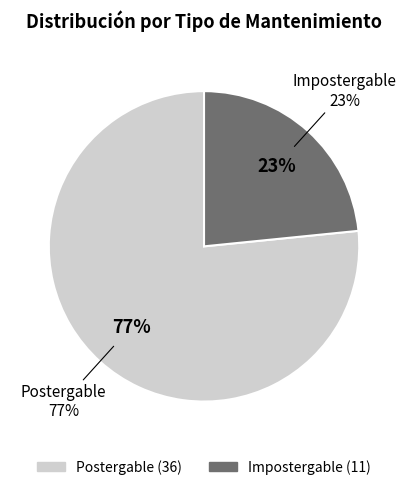

Which category has the biggest portion of the pie?

Postergable